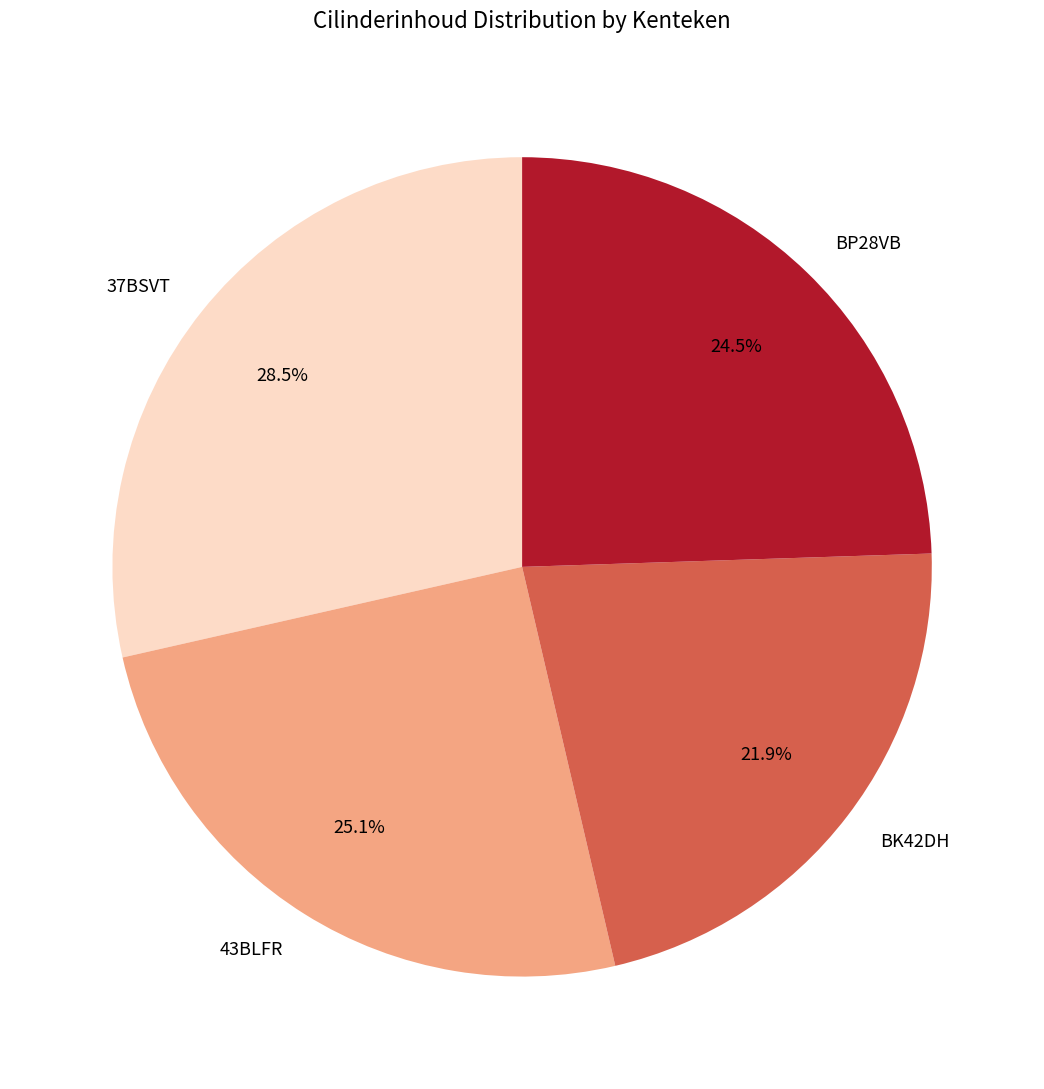

Does BK42DH represent more than half of the total?

No